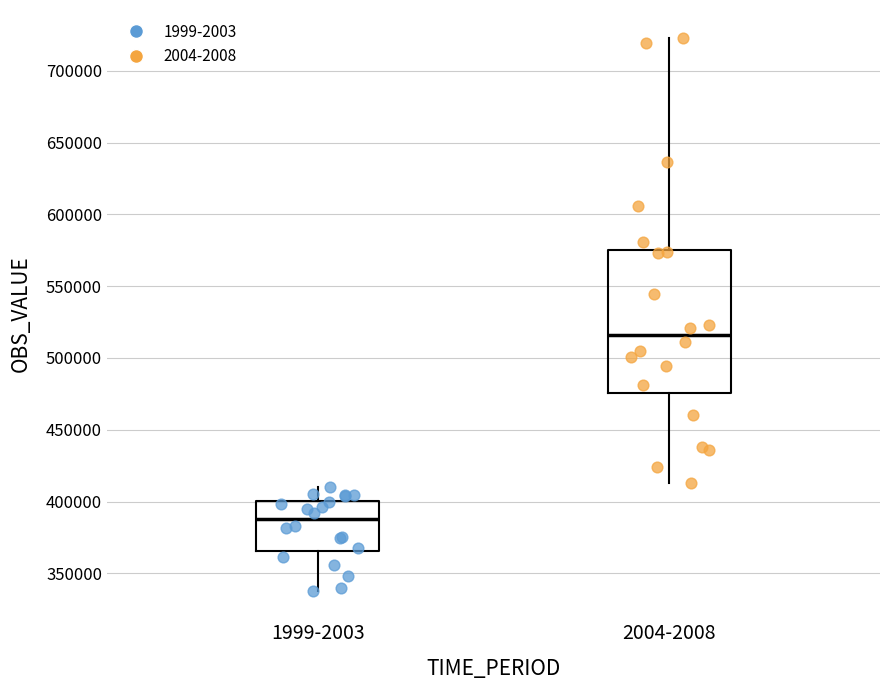

Reading left to right, read every box against the y-axis: the position of its median line, the range the box covers, and the ends of its whiskers. The values are not printed on the chart, so give them approximately, as read against the axis.

1999-2003: median 390000, box 365000 to 400000, whiskers 340000 to 410000
2004-2008: median 515000, box 475000 to 575000, whiskers 415000 to 725000